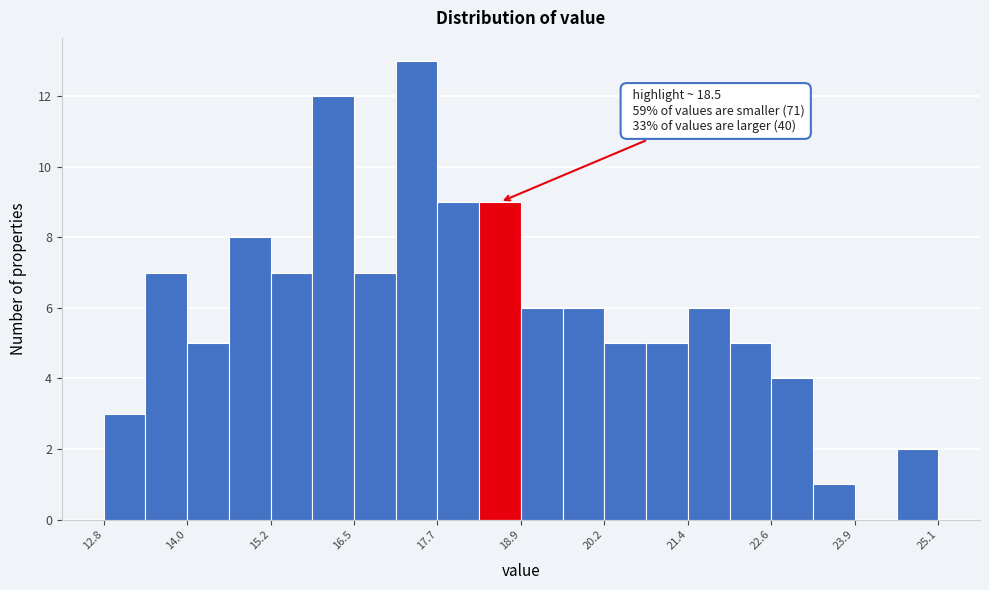

Read against the x-axis, roughly where is the centre of the tallest bar?

17.4